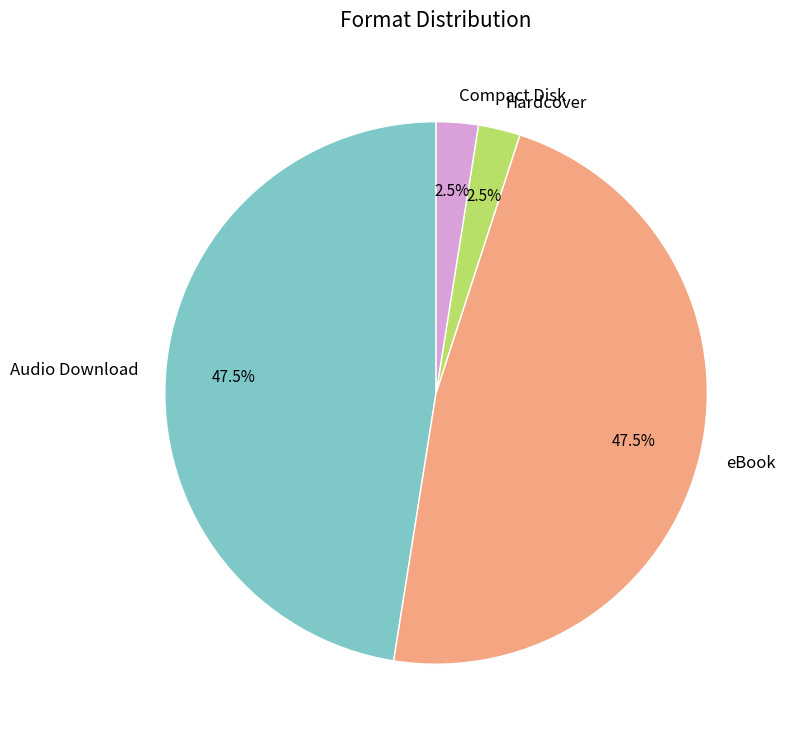

What percentage is NOT represented by Hardcover?

97.5%